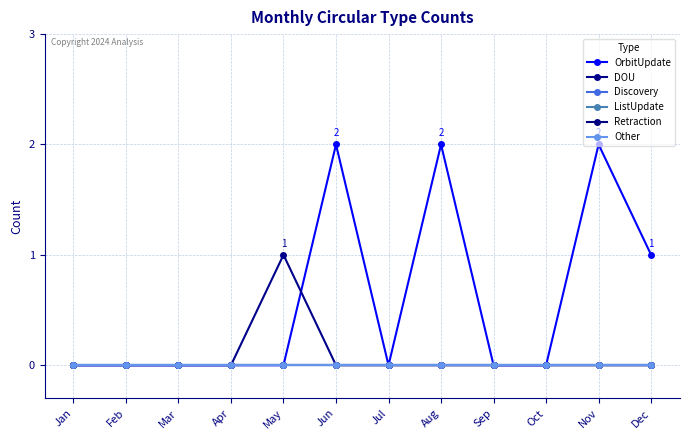

True or false: Retraction and Discovery cross at least once.

False